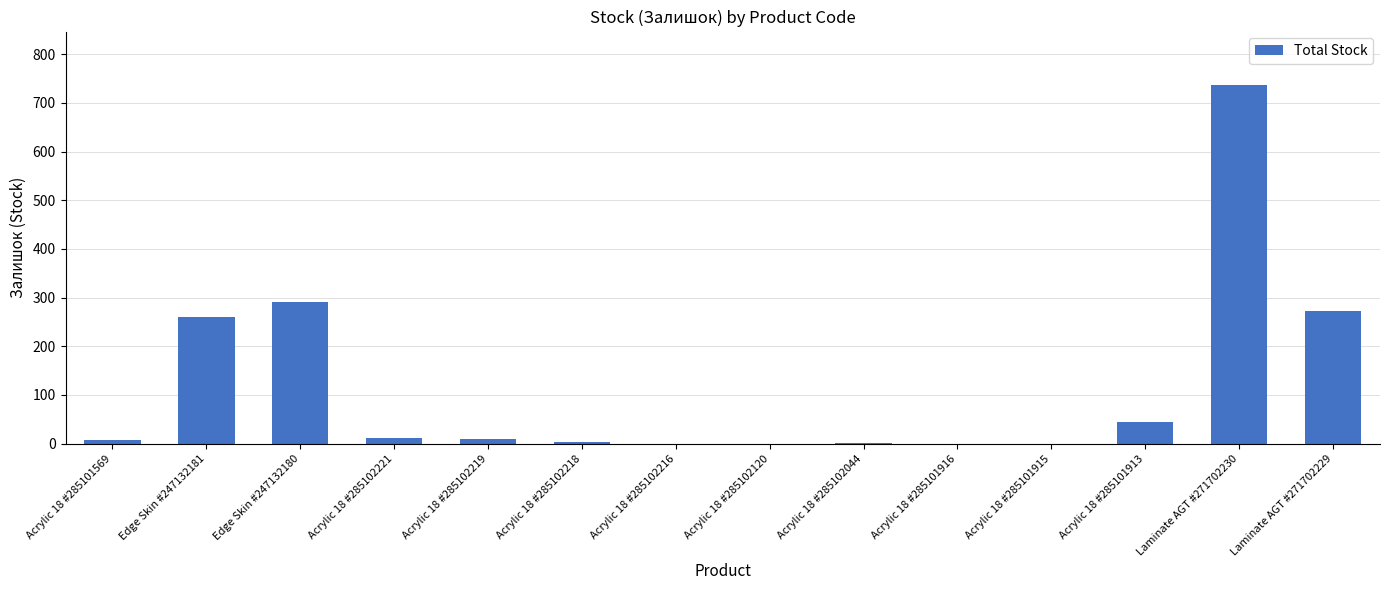

Approximately how many times larger is the value at Laminate AGT #271702230 compared to Laminate AGT #271702229?

2.7